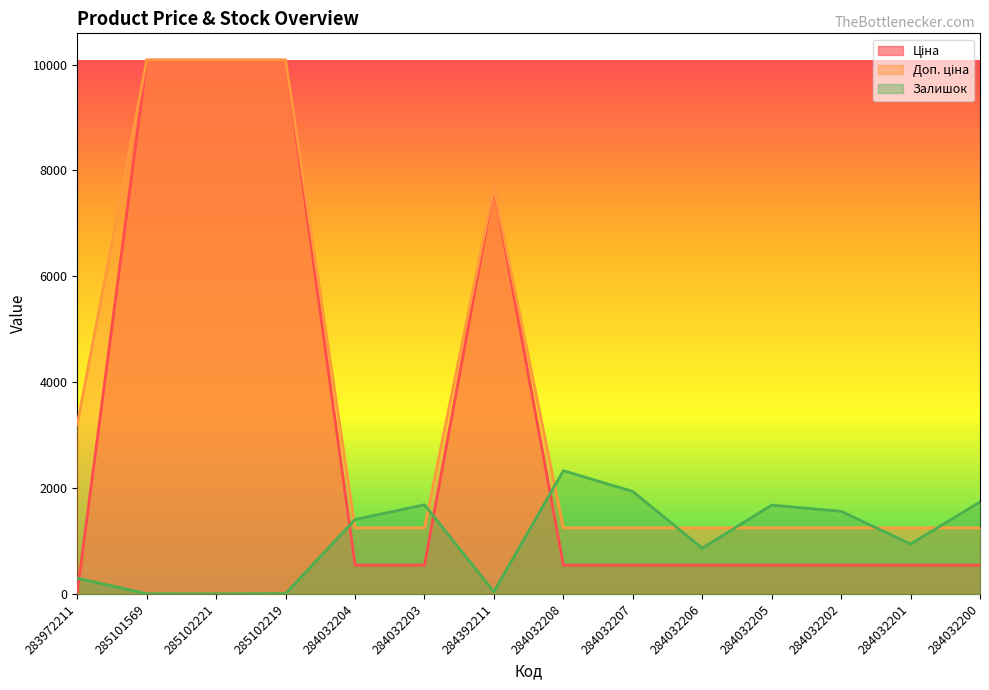

True or false: Доп. ціна and Ціна intersect in this chart.

False